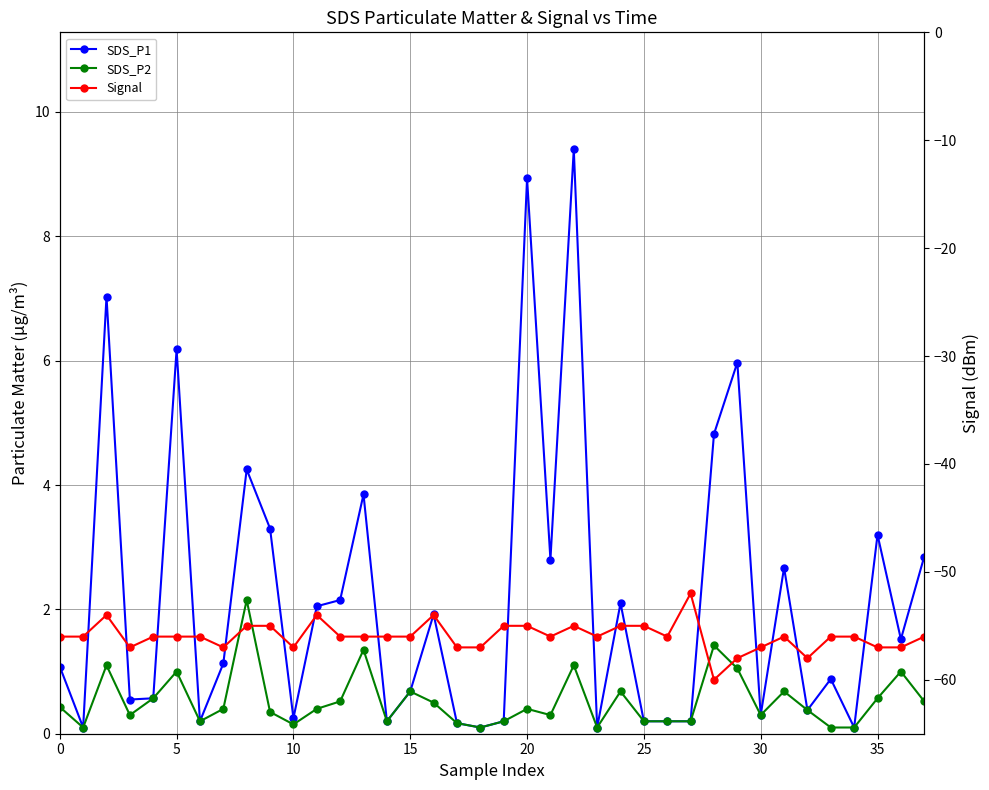

Reading right to left, extract all data points from this chart.

SDS_P1: 2.9	1.5	3.2	0.1	0.9	0.4	2.7	0.3	6.0	4.8	0.2	0.2	0.2	2.1	0.1	9.4	2.8	8.9	0.2	0.1	0.2	1.9	0.7	0.2	3.9	2.1	2.0	0.2	3.3	4.2	1.1	0.2	6.2	0.6	0.6	7.0	0.1	1.1
SDS_P2: 0.5	1.0	0.6	0.1	0.1	0.4	0.7	0.3	1.1	1.4	0.2	0.2	0.2	0.7	0.1	1.1	0.3	0.4	0.2	0.1	0.2	0.5	0.7	0.2	1.4	0.5	0.4	0.1	0.3	2.1	0.4	0.2	1.0	0.6	0.3	1.1	0.1	0.4
Signal: -56.0	-57.0	-57.0	-56.0	-56.0	-58.0	-56.0	-57.0	-58.0	-60.0	-52.0	-56.0	-55.0	-55.0	-56.0	-55.0	-56.0	-55.0	-55.0	-57.0	-57.0	-54.0	-56.0	-56.0	-56.0	-56.0	-54.0	-57.0	-55.0	-55.0	-57.0	-56.0	-56.0	-56.0	-57.0	-54.0	-56.0	-56.0